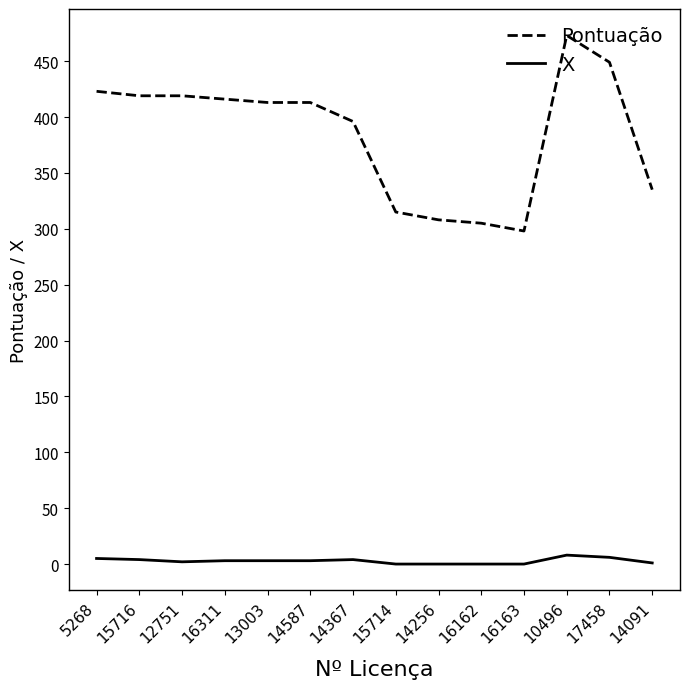

Which series has the largest total across all categories?

Pontuação